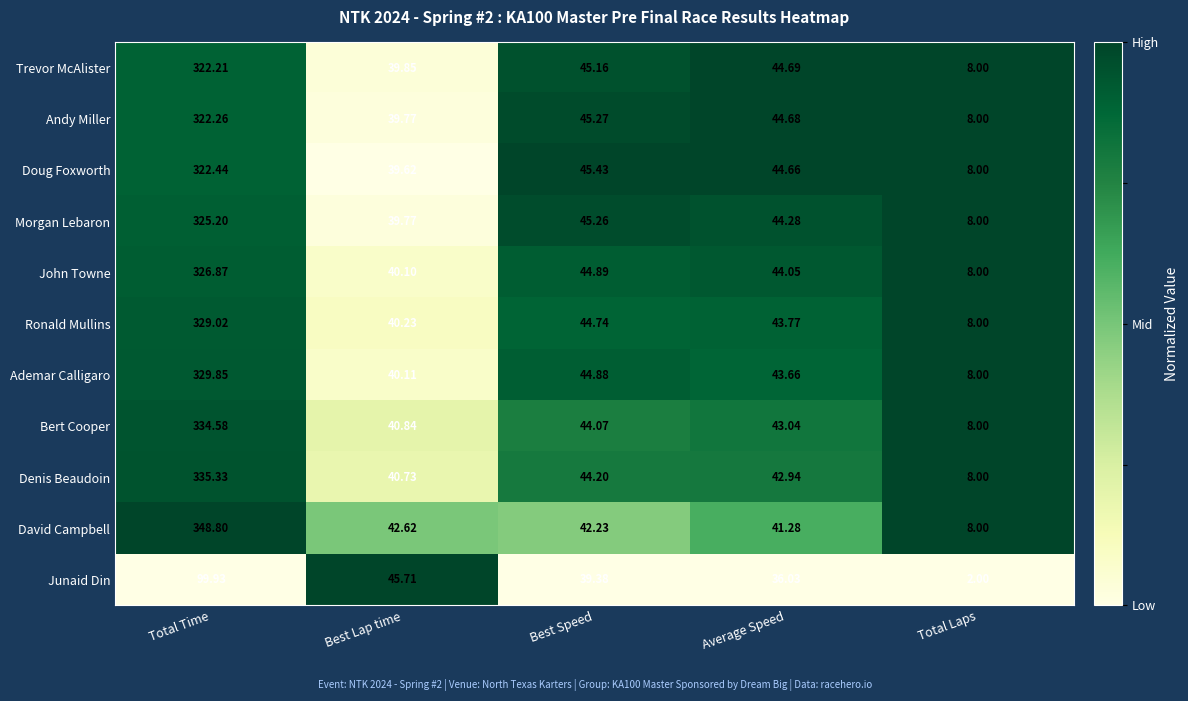

At which category does the chart reach its minimum across all series?

Total Laps